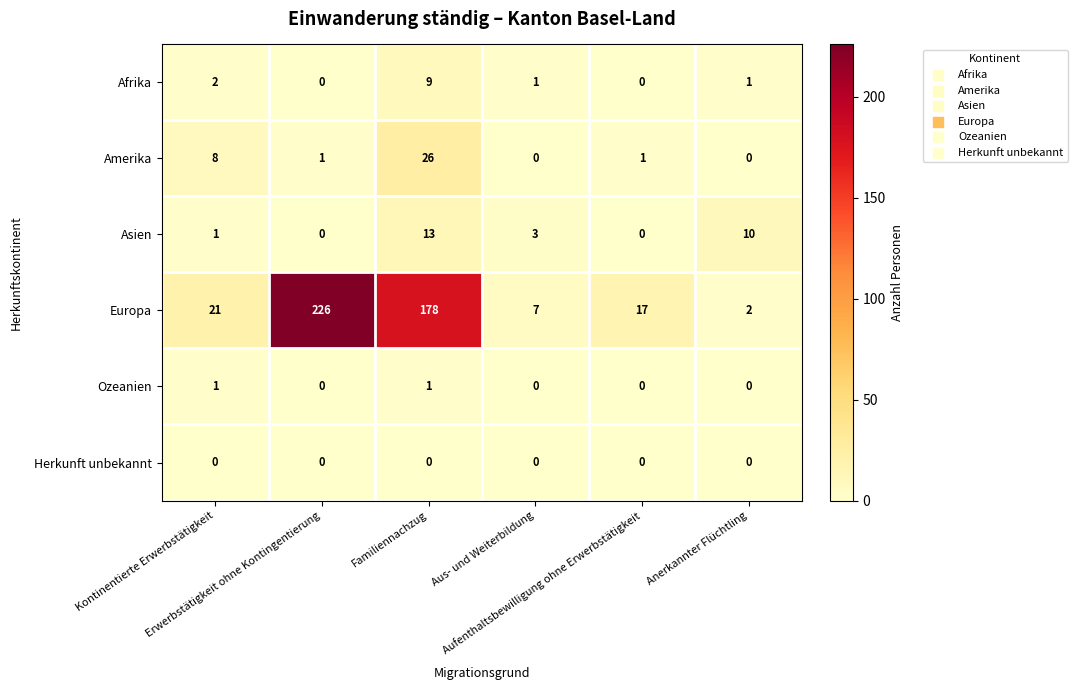

Which series has the largest total across all categories?

Europa